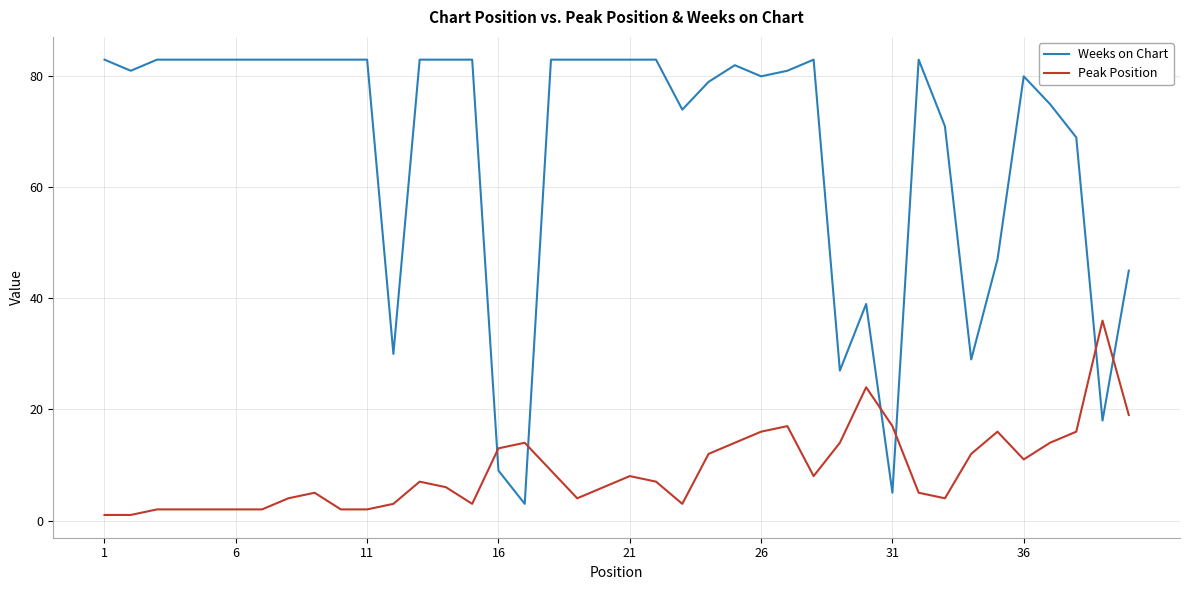

What is the sum of all Peak Position values?

363